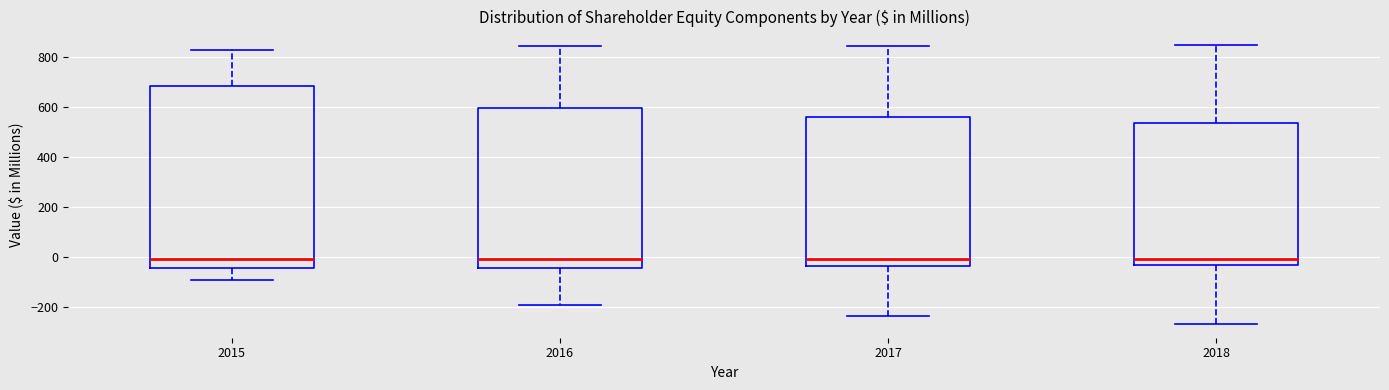

Which box is the tallest, from its lower edge to its upper edge?

2015